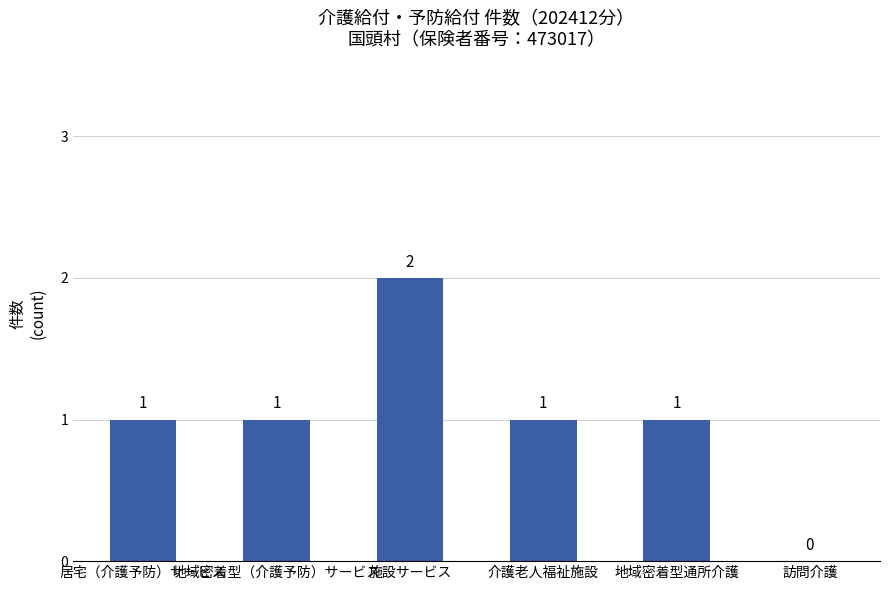

How many distinct data groups are displayed?

1